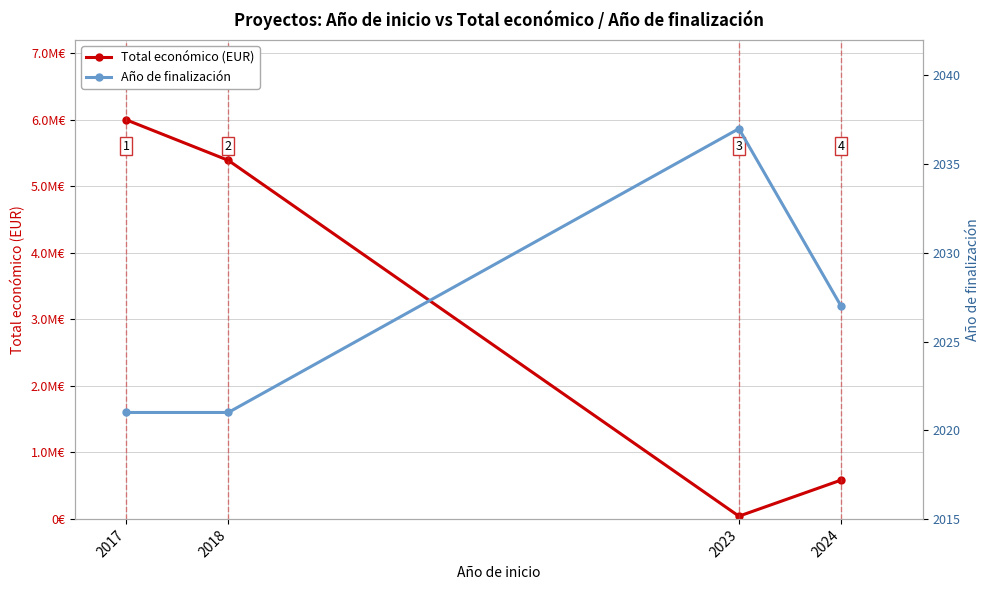

The value of Año de finalización at 2023 is 609. True or false?

False